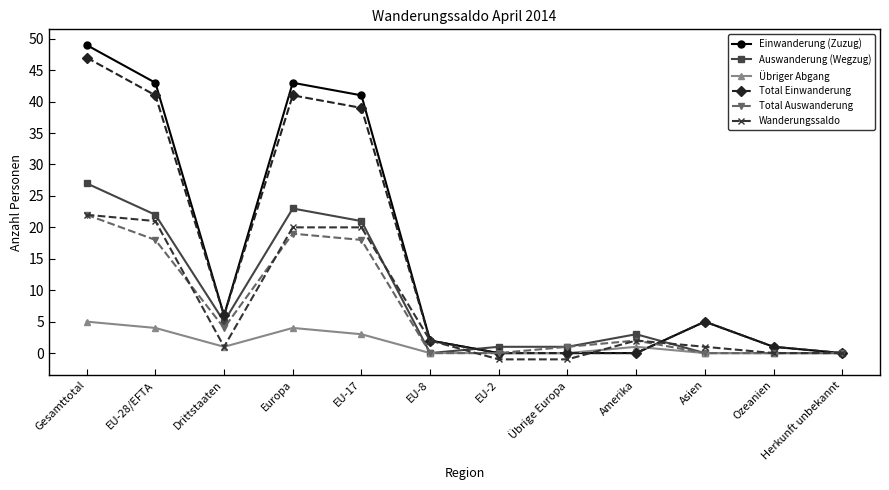

What is the difference between the Auswanderung (Wegzug) values at EU-2 and Asien?

1